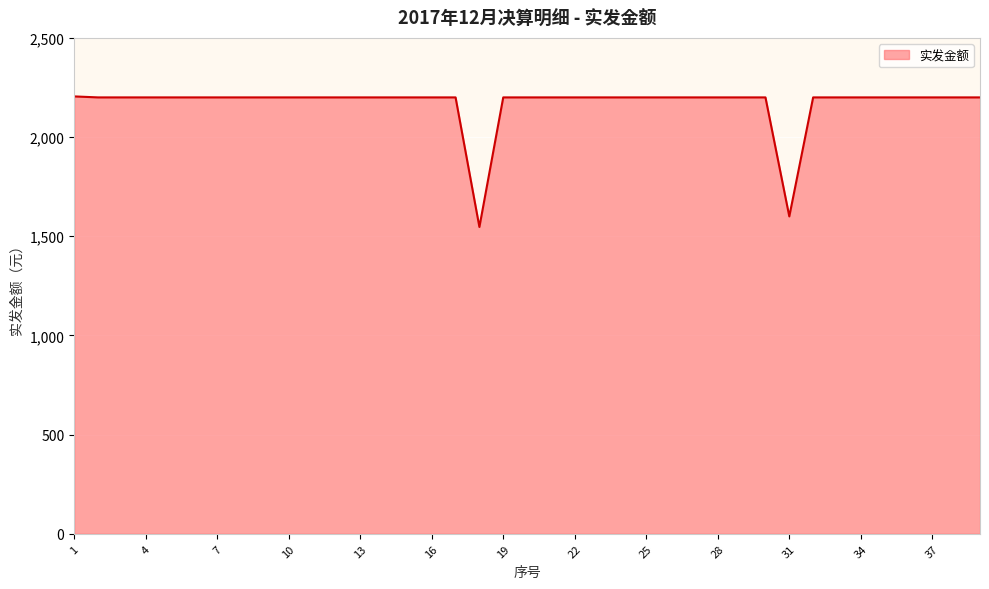

What is the greatest value displayed?

2205.0